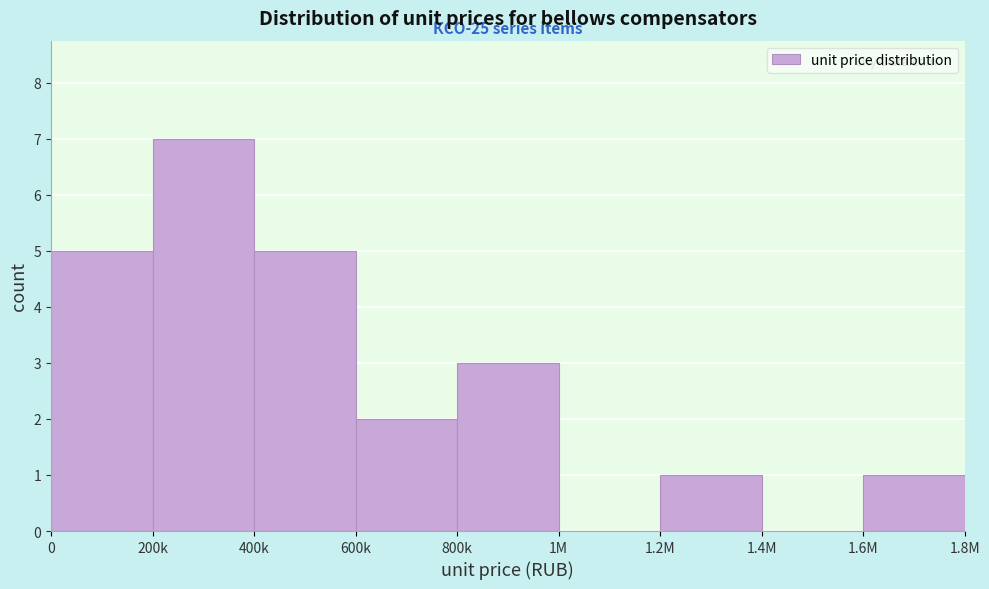

Reading left to right, what are all the values shown in this chart?

0=5	200k=7	400k=5	600k=2	800k=3	1M=0	1.2M=1	1.4M=0	1.6M=1